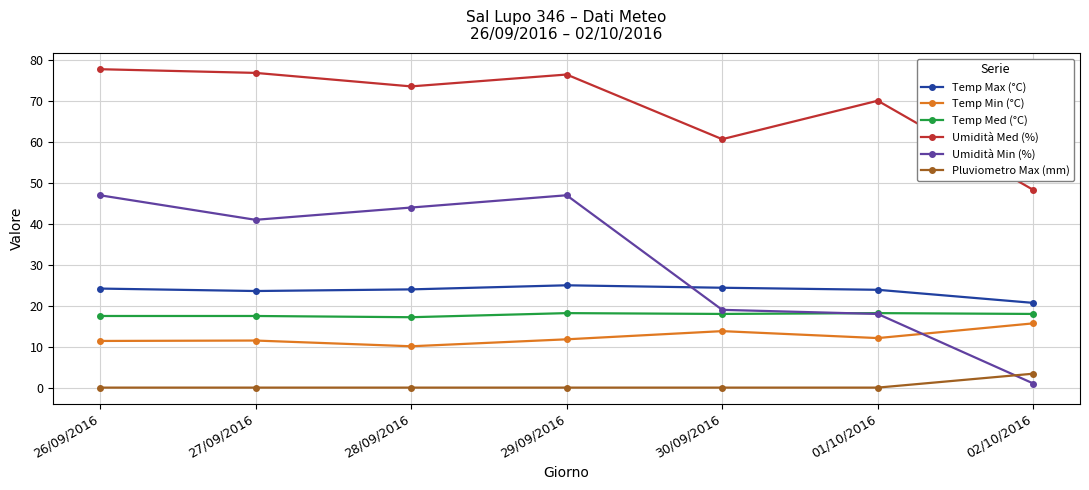

True or false: Temp Max (°C) and Temp Med (°C) intersect in this chart.

False